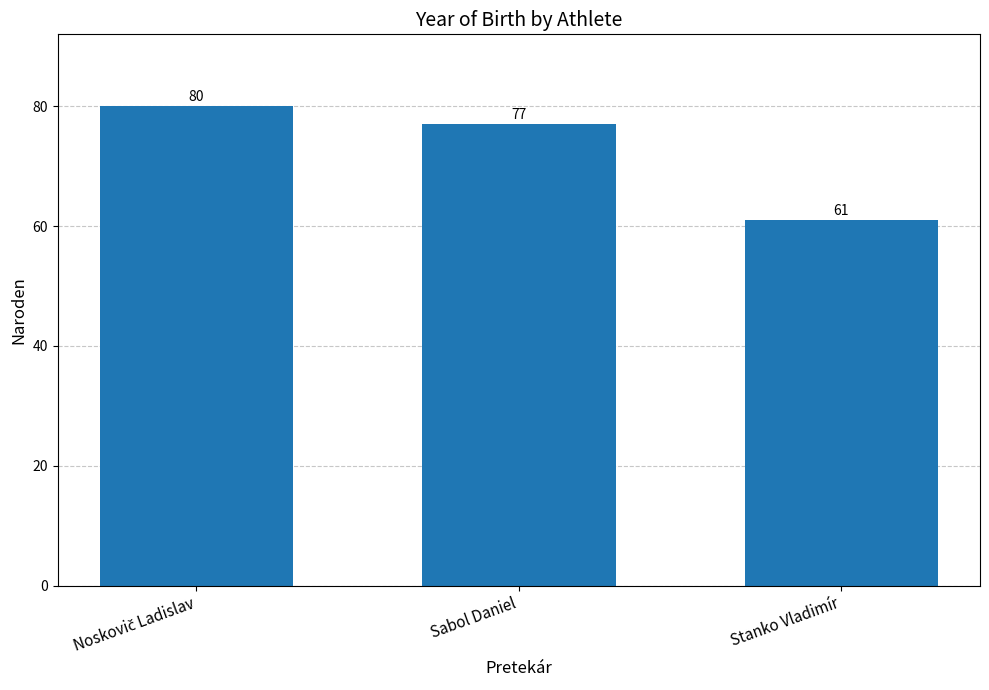

At which category does the chart reach its minimum across all series?

Stanko Vladimír